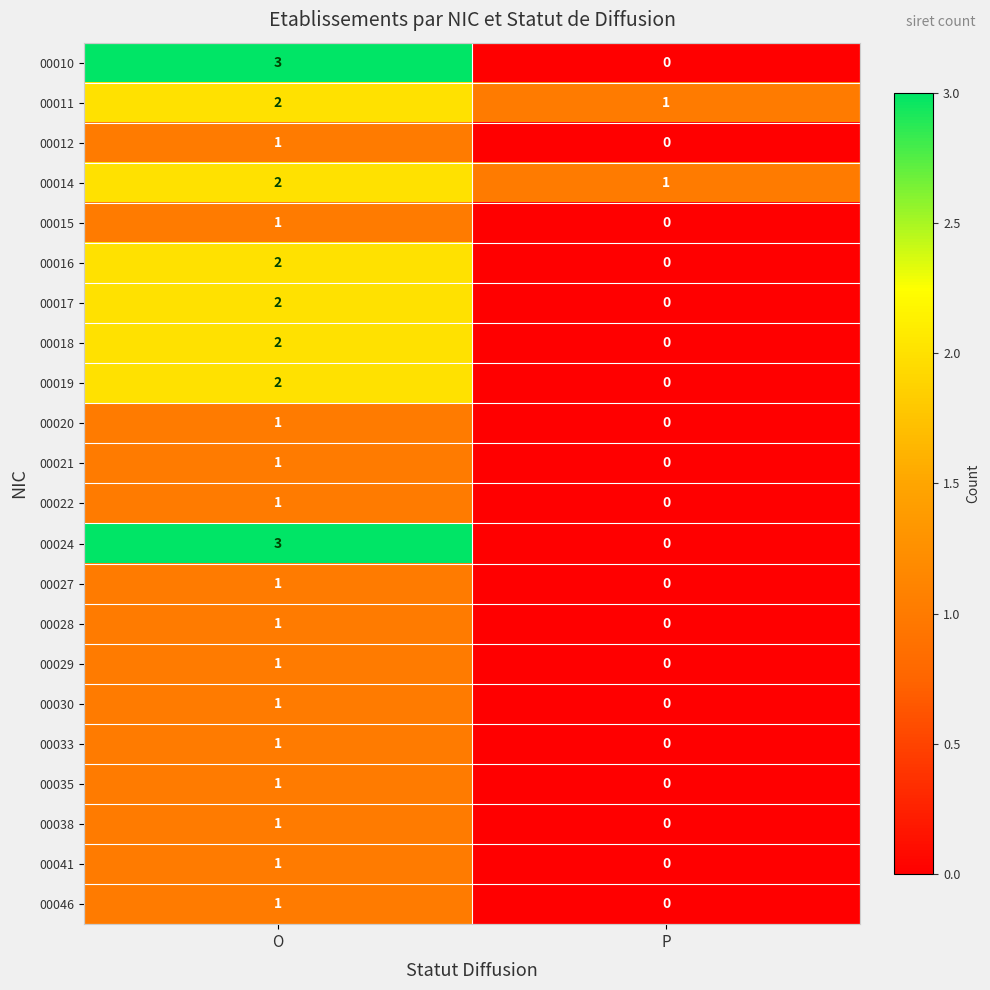

Rank the categories by 00012 value from lowest to highest.

P, O